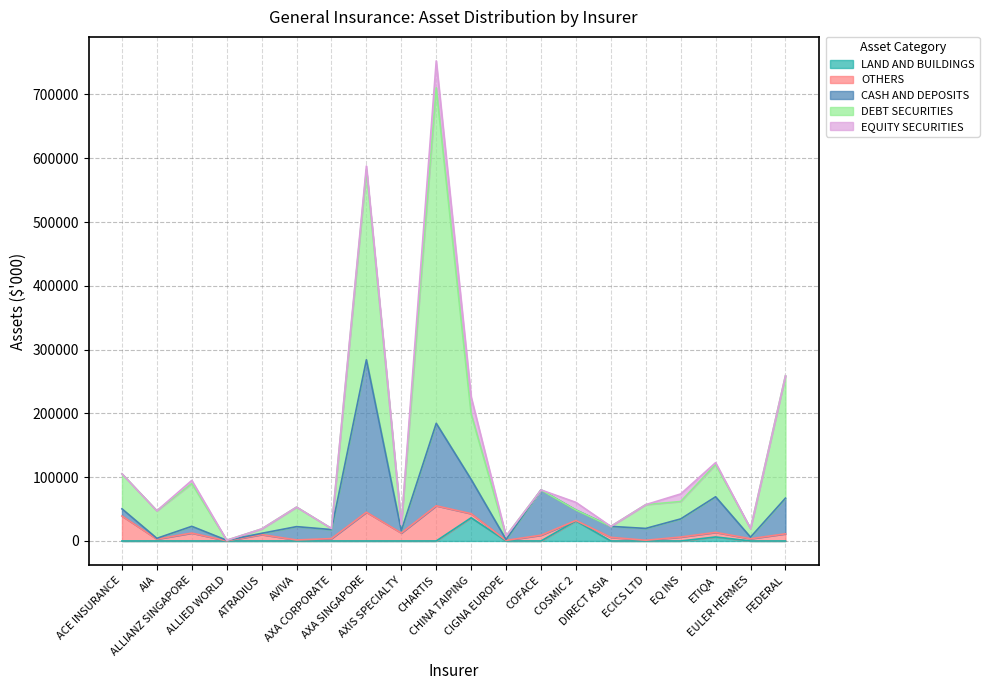

Which series changed the most between AXIS SPECIALTY and COFACE?

CASH AND DEPOSITS